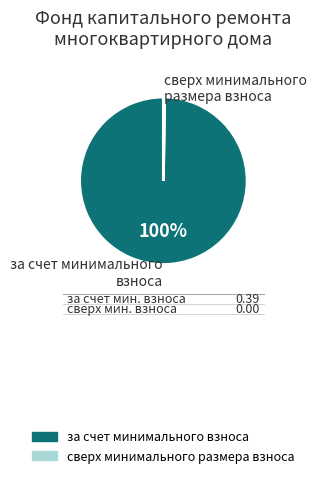

To the nearest percent, what is the difference between the largest and smallest slice percentages?

100%